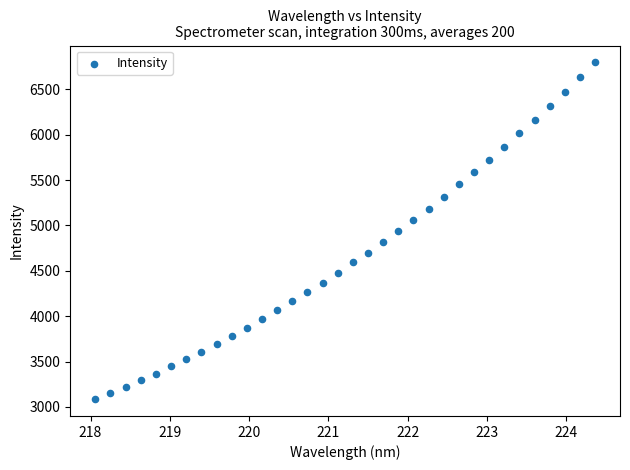

What is the range of X values (max minus min)?

6.3